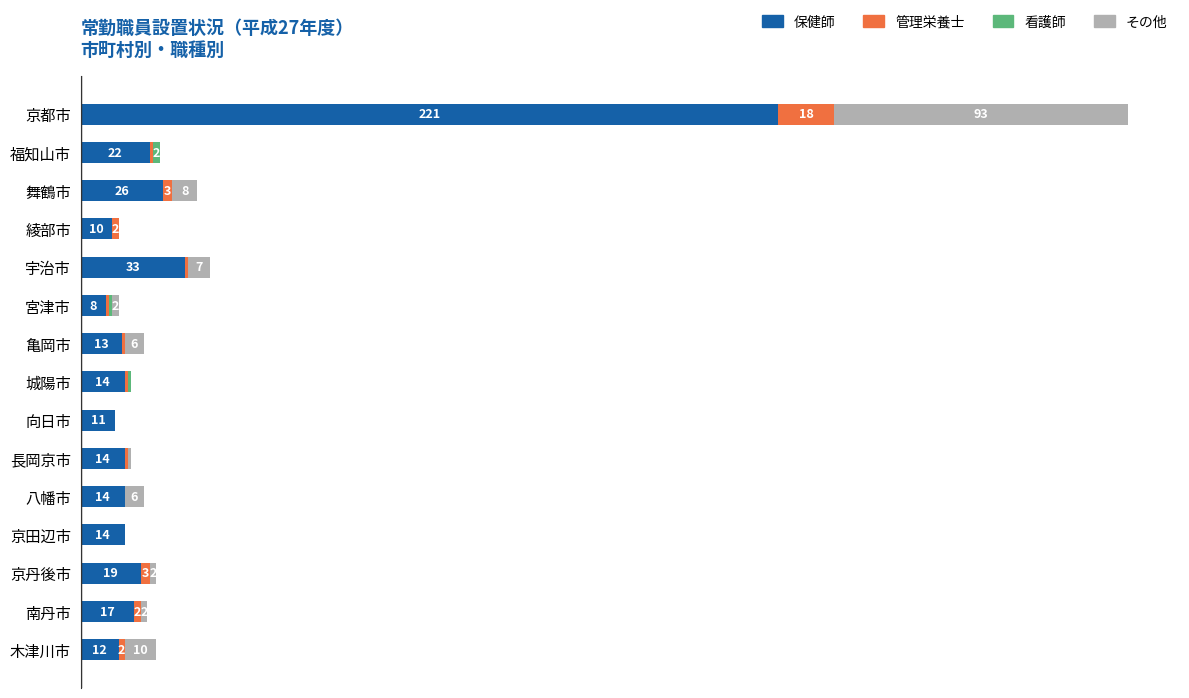

At which category is the sum across all series the highest?

京都市